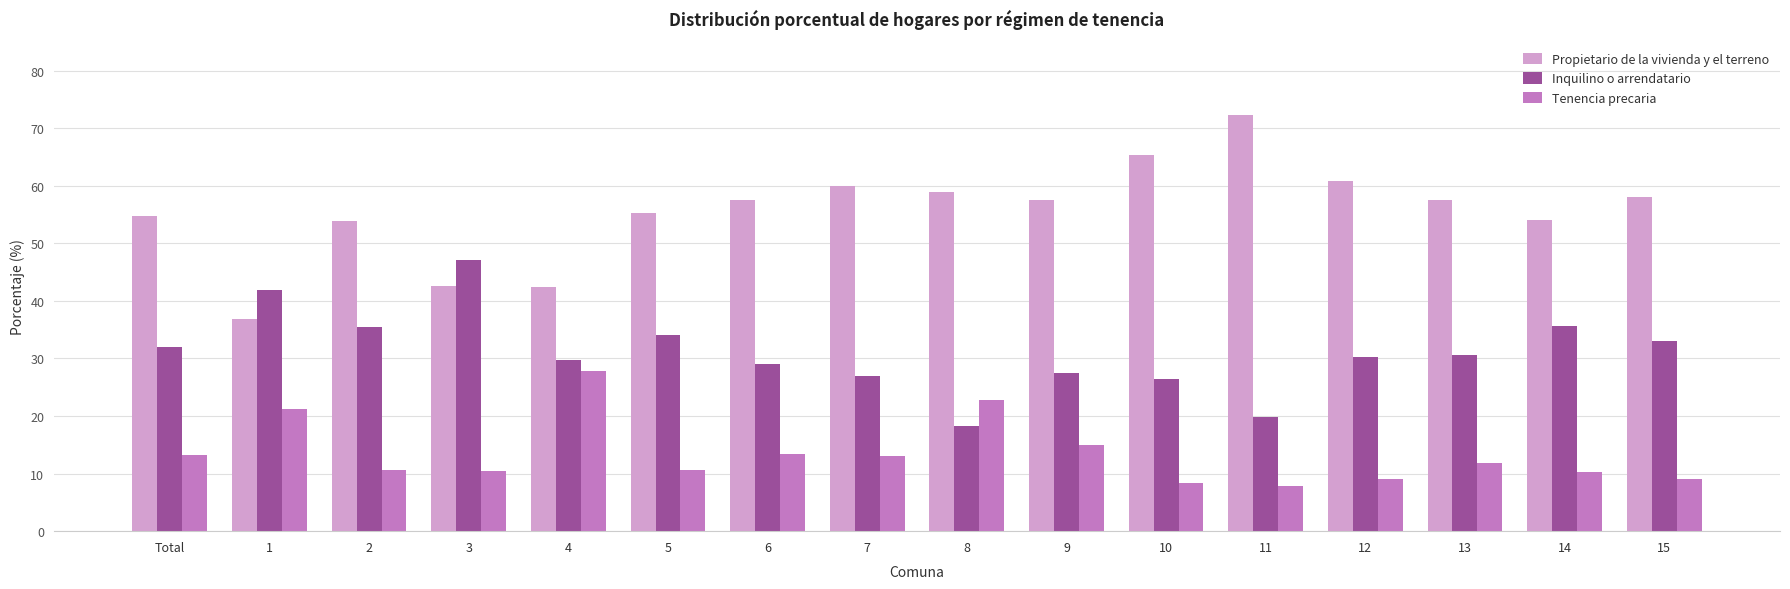

The Propietario de la vivienda y el terreno series shows 85.5 at 2. True or false?

False